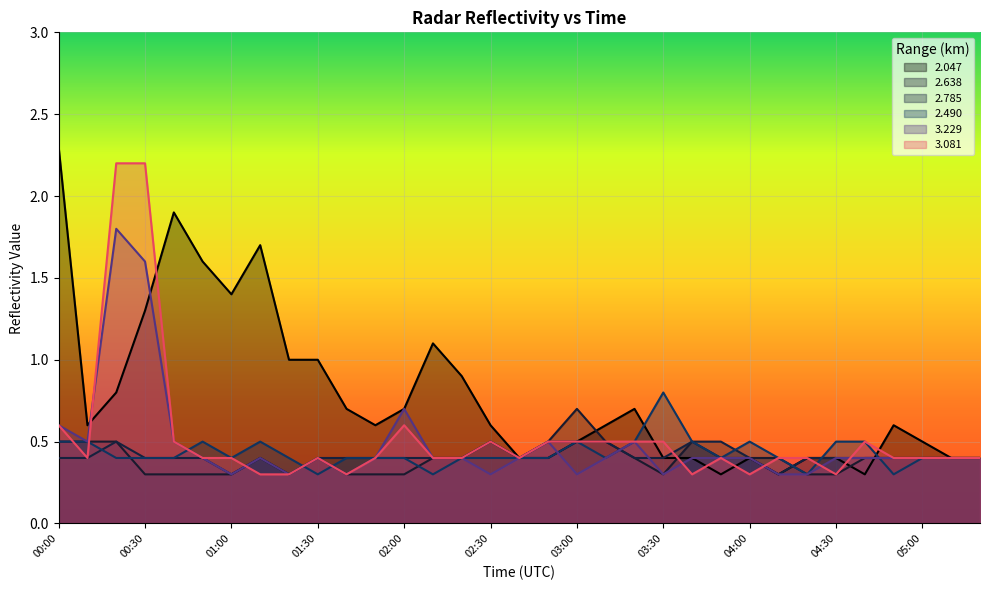

The value of 2.785 at 04:00 is 0.4. True or false?

True